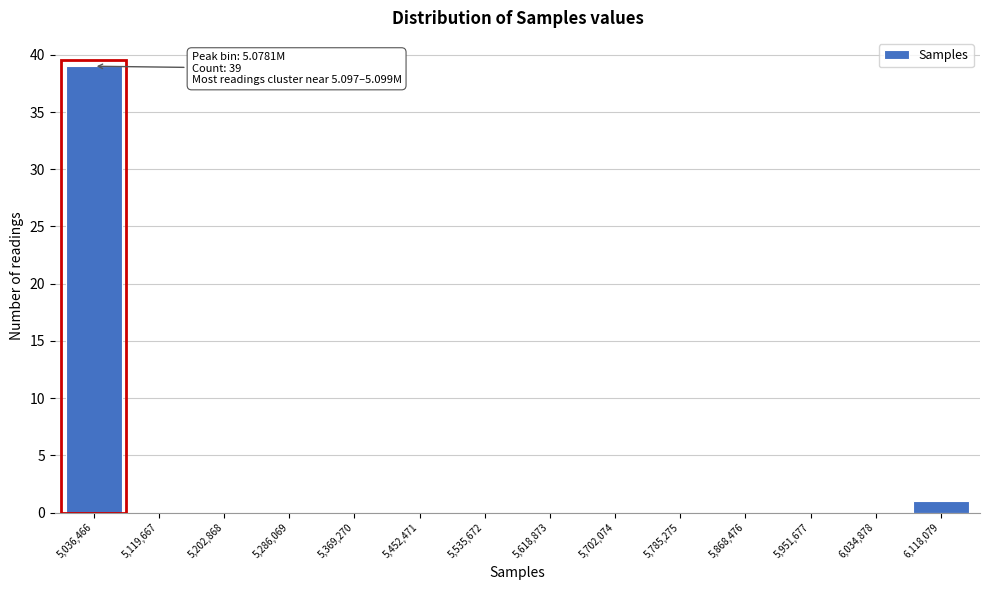

Reading right to left, transcribe all the data shown in this chart.

6,118,079=1	6,034,878=0	5,951,677=0	5,868,476=0	5,785,275=0	5,702,074=0	5,618,873=0	5,535,672=0	5,452,471=0	5,369,270=0	5,286,069=0	5,202,868=0	5,119,667=0	5,036,466=39